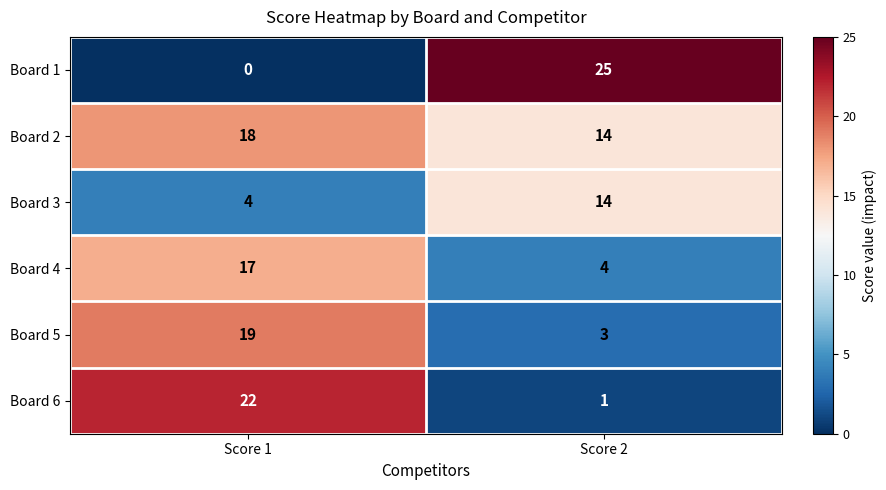

At which label is Board 1 closest to 12?

Score 1